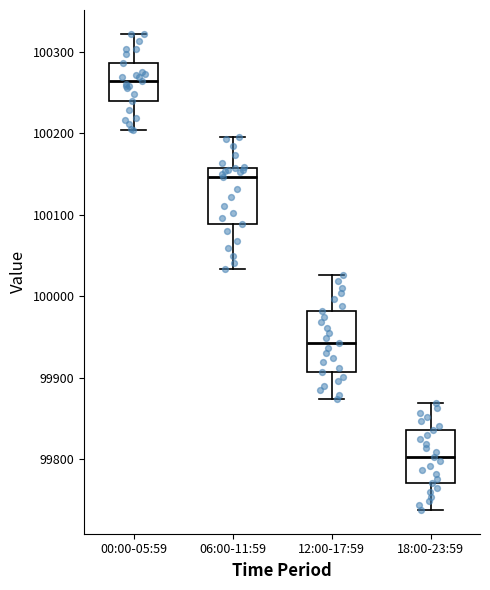

Where is the upper edge of the box for 00:00-05:59 on the y-axis? The values are not printed on the chart, so give them approximately, as read against the axis.

100290